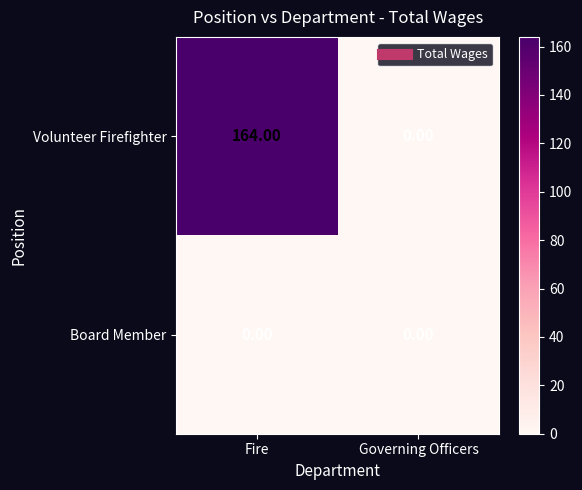

Count the number of categories in the chart.

2